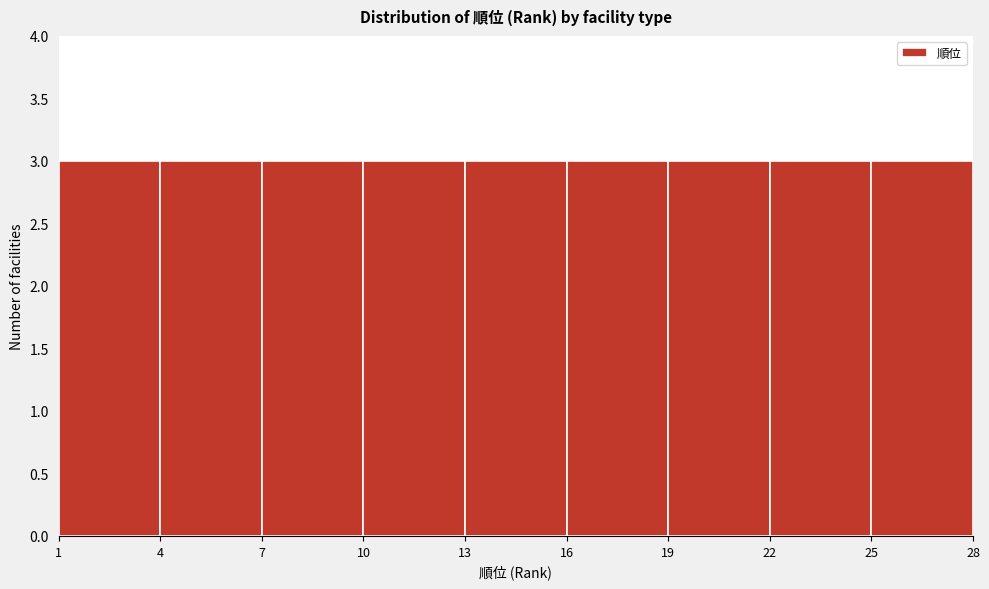

Reading left to right, list every bar in this chart as the range it spans on the x-axis followed by its height. The values are not printed on the chart, so give them approximately, as read against the axis.

1 to 4: 3
4 to 7: 3
7 to 10: 3
10 to 13: 3
13 to 16: 3
16 to 19: 3
19 to 22: 3
22 to 25: 3
25 to 28: 3